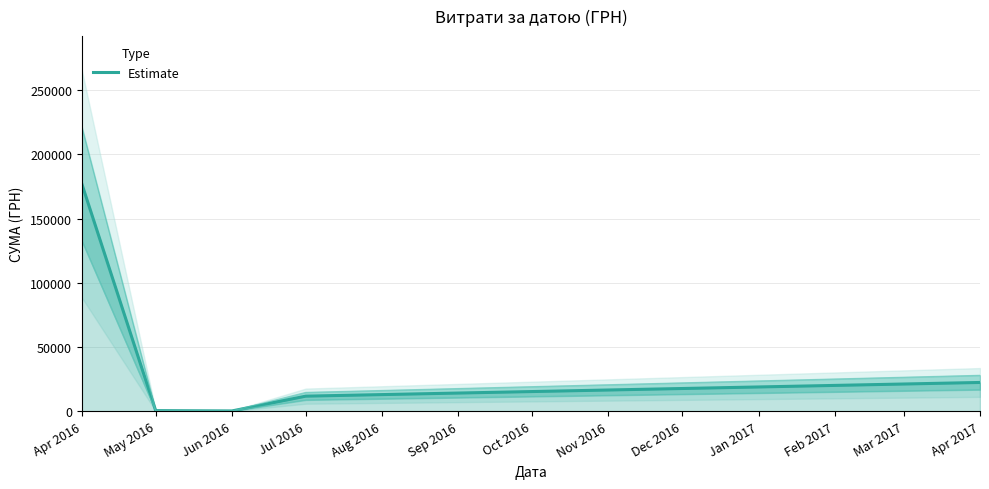

Read the value at May 2016.

504.0